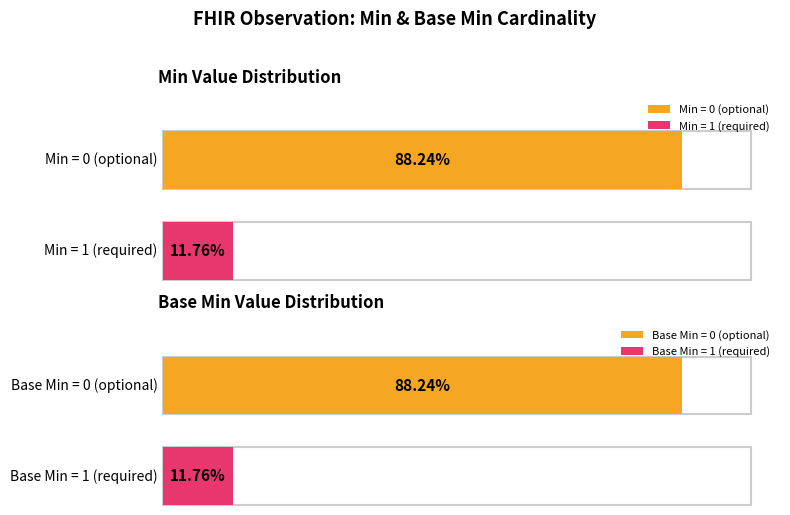

How many series are shown in this chart?

2